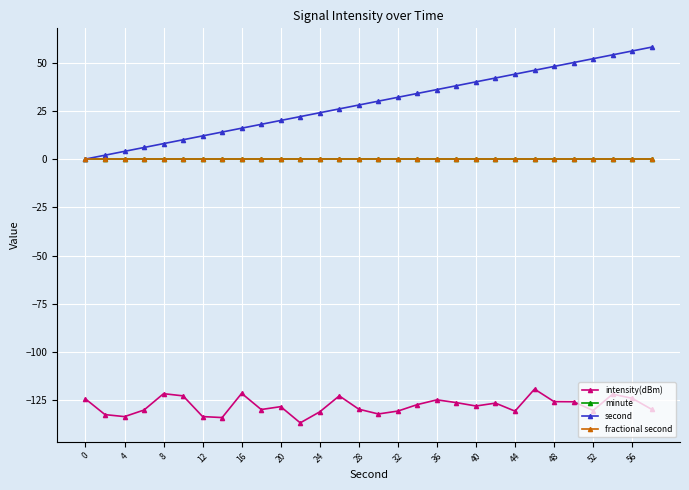

Reading right to left, list all the values displayed in this chart.

intensity(dBm): -129.7	-124.0	-121.8	-130.3	-125.7	-125.7	-119.2	-130.6	-126.5	-128.0	-126.2	-124.8	-127.2	-130.6	-132.1	-129.6	-122.7	-131.0	-136.7	-128.3	-129.8	-121.4	-133.9	-133.4	-122.7	-121.6	-130.0	-133.4	-132.4	-124.3
minute: 0.0	0.0	0.0	0.0	0.0	0.0	0.0	0.0	0.0	0.0	0.0	0.0	0.0	0.0	0.0	0.0	0.0	0.0	0.0	0.0	0.0	0.0	0.0	0.0	0.0	0.0	0.0	0.0	0.0	0.0
second: 58.0	56.0	54.0	52.0	50.0	48.0	46.0	44.0	42.0	40.0	38.0	36.0	34.0	32.0	30.0	28.0	26.0	24.0	22.0	20.0	18.0	16.0	14.0	12.0	10.0	8.0	6.0	4.0	2.0	0.0
fractional second: 0.0	0.0	0.0	0.0	0.0	0.0	0.0	0.0	0.0	0.0	0.0	0.0	0.0	0.0	0.0	0.0	0.0	0.0	0.0	0.0	0.0	0.0	0.0	0.0	0.0	0.0	0.0	0.0	0.0	0.0